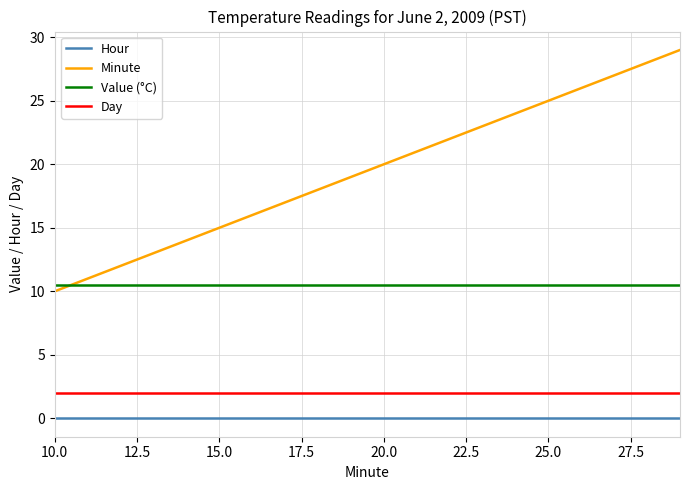

What is the sum of all Value (°C) values?

210.0